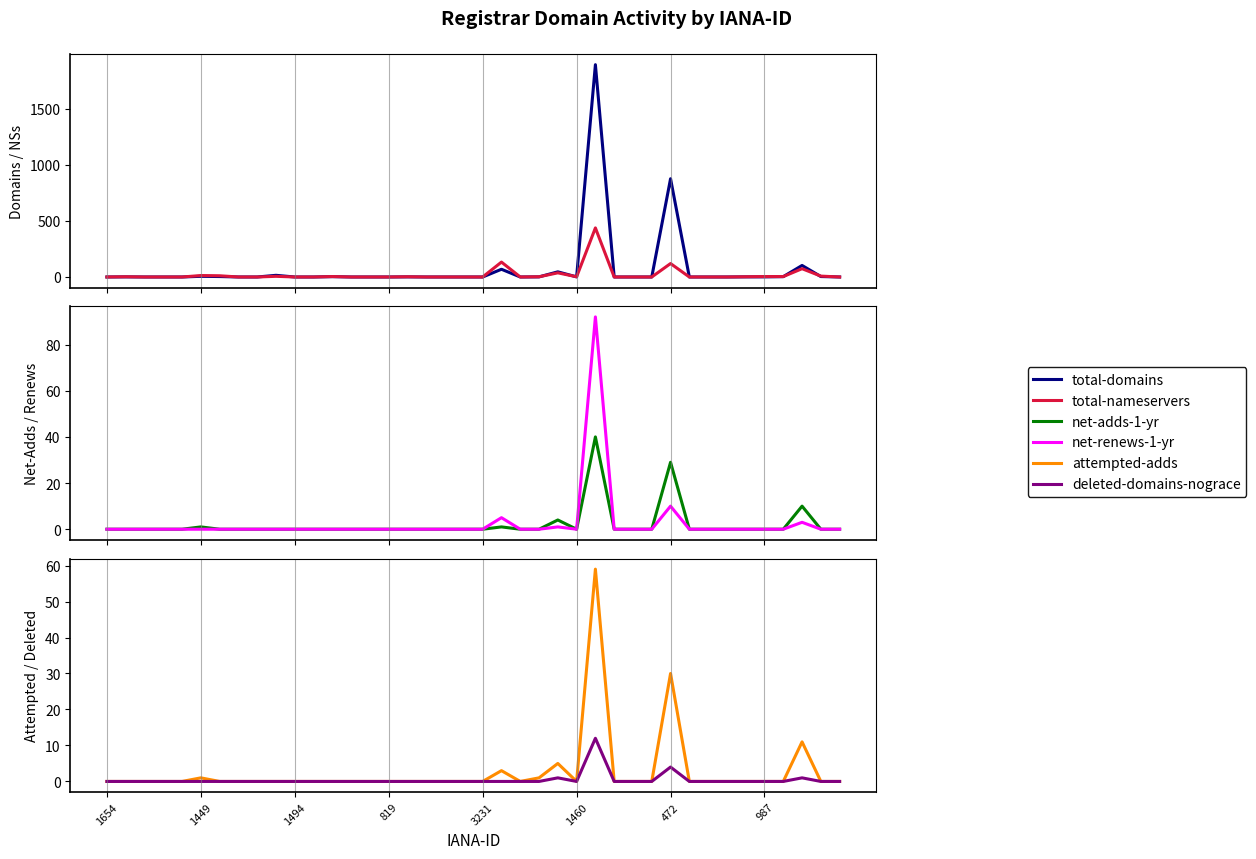

Rank the series by their maximum value, from lowest to highest.

deleted-domains-nograce, net-adds-1-yr, attempted-adds, net-renews-1-yr, total-nameservers, total-domains